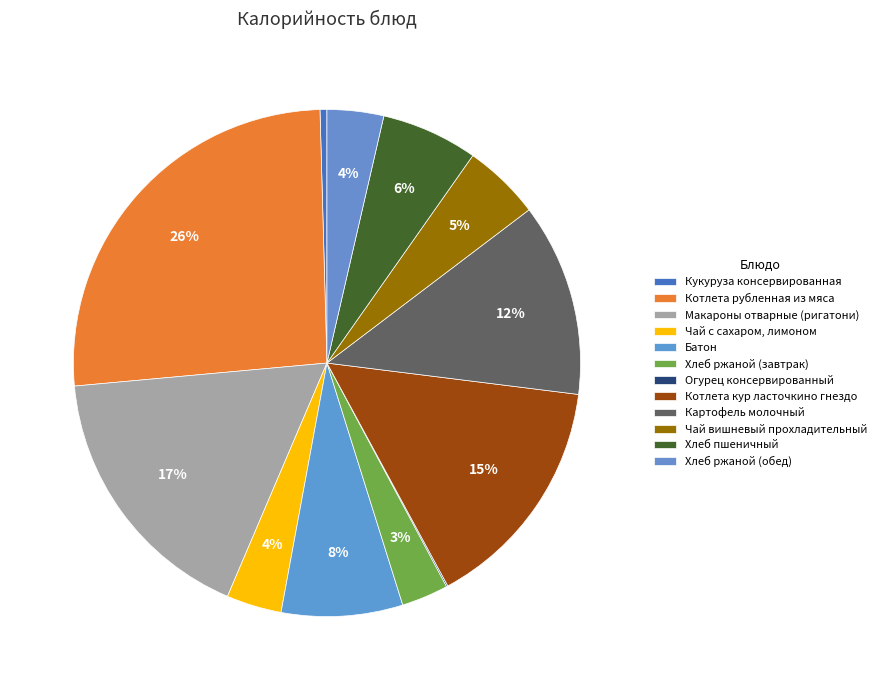

What is the ratio of the value at Чай вишневый прохладительный to the value at Огурец консервированный?

56.0